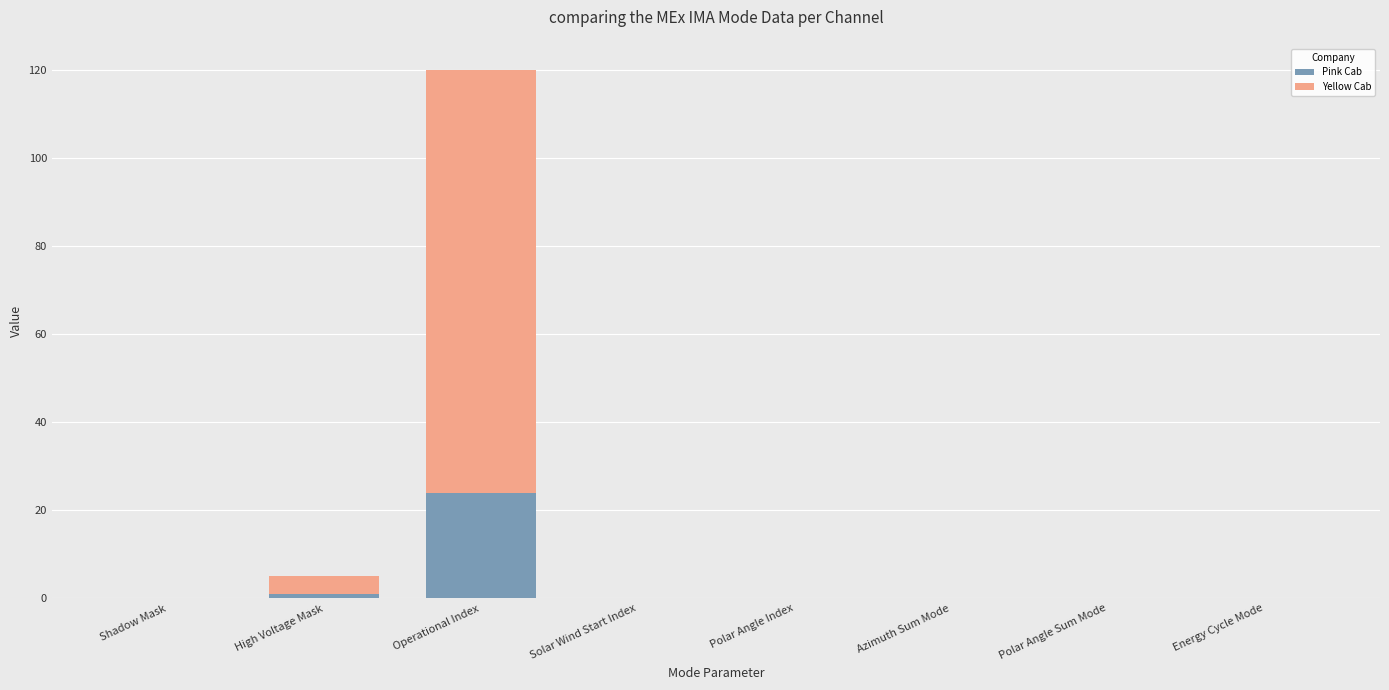

The value of Pink Cab at Energy Cycle Mode is 10. True or false?

False